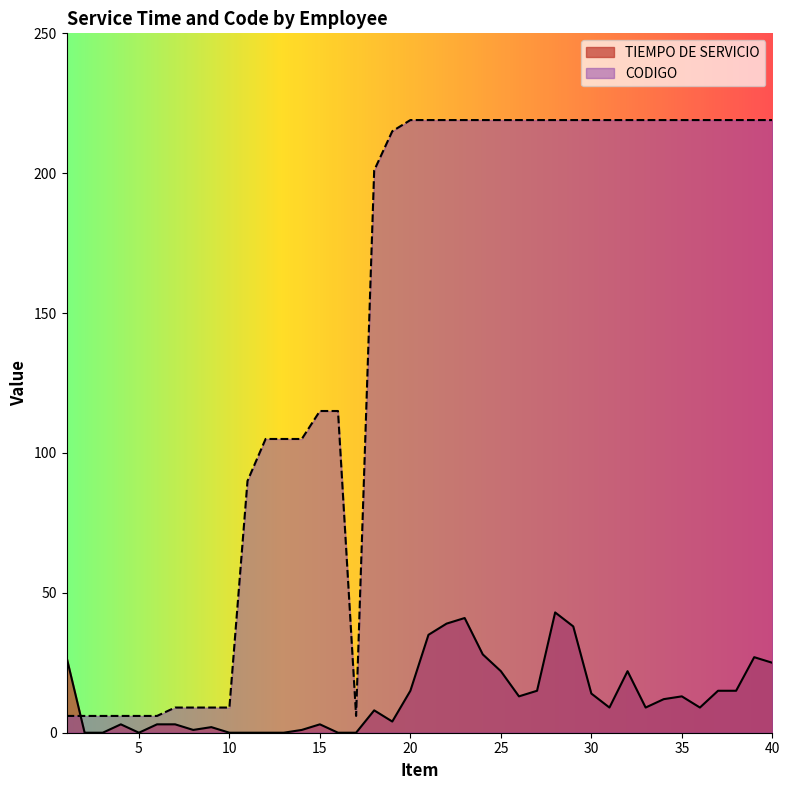

Reading left to right, list all the values displayed in this chart.

TIEMPO DE SERVICIO: 1=27	2=0	3=0	4=3	5=0	6=3	7=3	8=1	9=2	10=0	11=0	12=0	13=0	14=1	15=3	16=0	17=0	18=8	19=4	20=15	21=35	22=39	23=41	24=28	25=22	26=13	27=15	28=43	29=38	30=14	31=9	32=22	33=9	34=12	35=13	36=9	37=15	38=15	39=27	40=25
CODIGO: 1=6	2=6	3=6	4=6	5=6	6=6	7=9	8=9	9=9	10=9	11=90	12=105	13=105	14=105	15=115	16=115	17=6	18=201	19=215	20=219	21=219	22=219	23=219	24=219	25=219	26=219	27=219	28=219	29=219	30=219	31=219	32=219	33=219	34=219	35=219	36=219	37=219	38=219	39=219	40=219